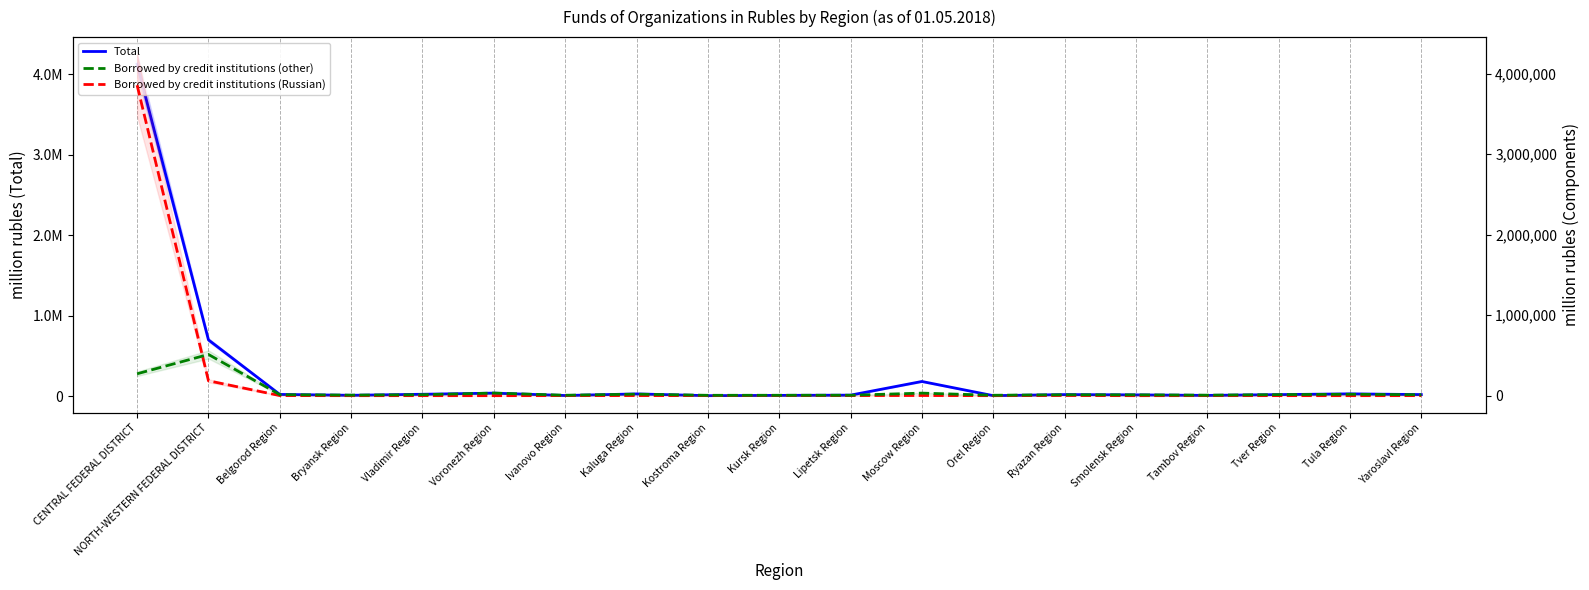

Rank the series by their maximum value, from highest to lowest.

Total, Borrowed by credit institutions (Russian), Borrowed by credit institutions (other)